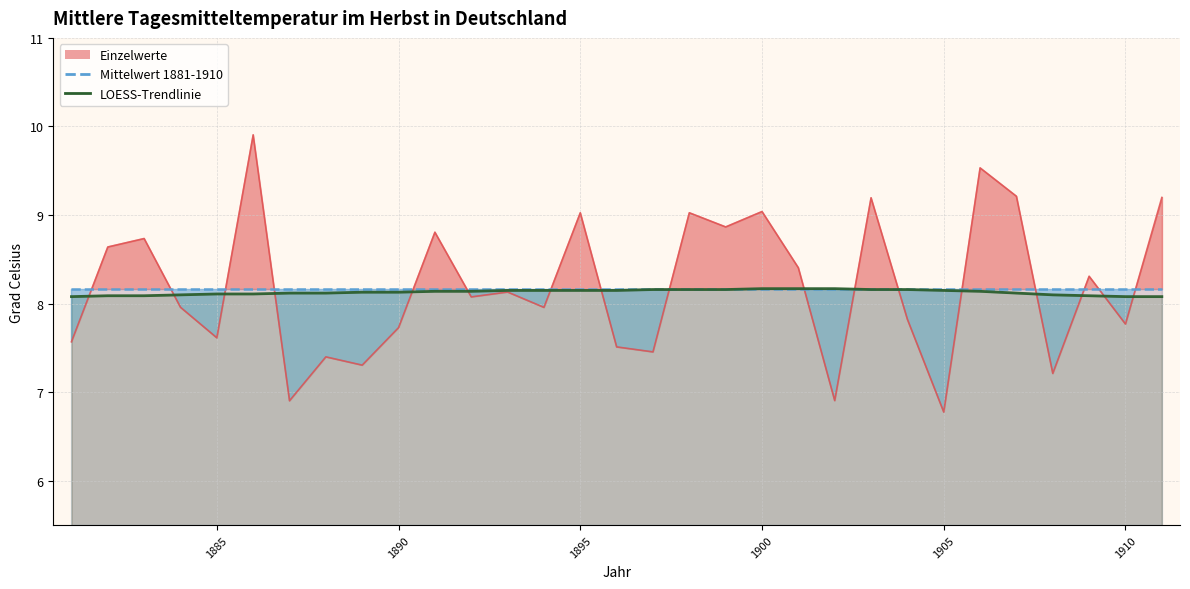

What is the approximate value of LOESS-Trendlinie at 1883?

8.1